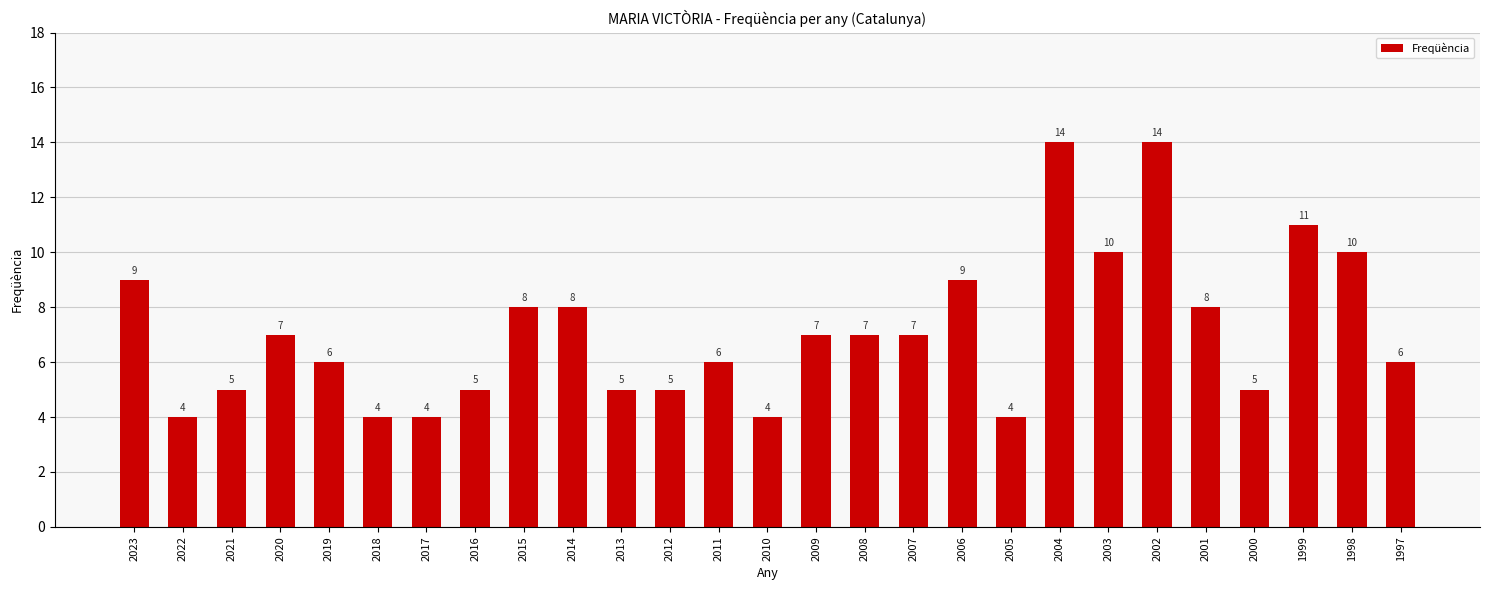

Reading right to left, extract all data points from this chart.

6	10	11	5	8	14	10	14	4	9	7	7	7	4	6	5	5	8	8	5	4	4	6	7	5	4	9